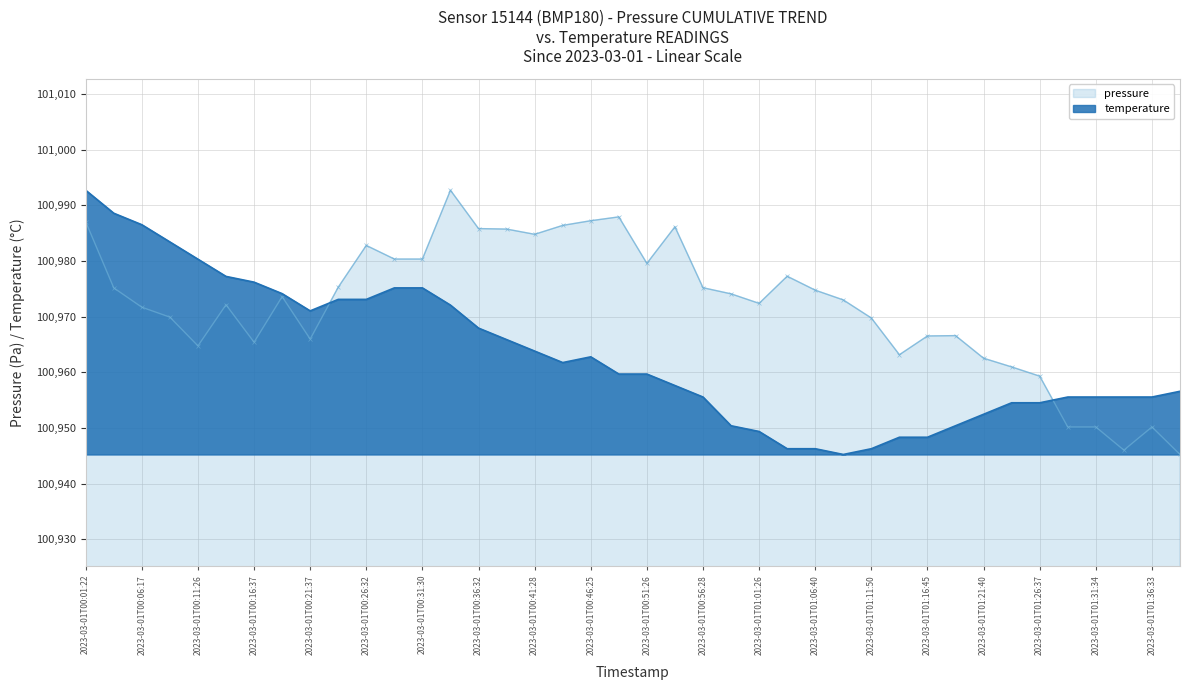

What is the lowest value of the temperature series?

100945.2